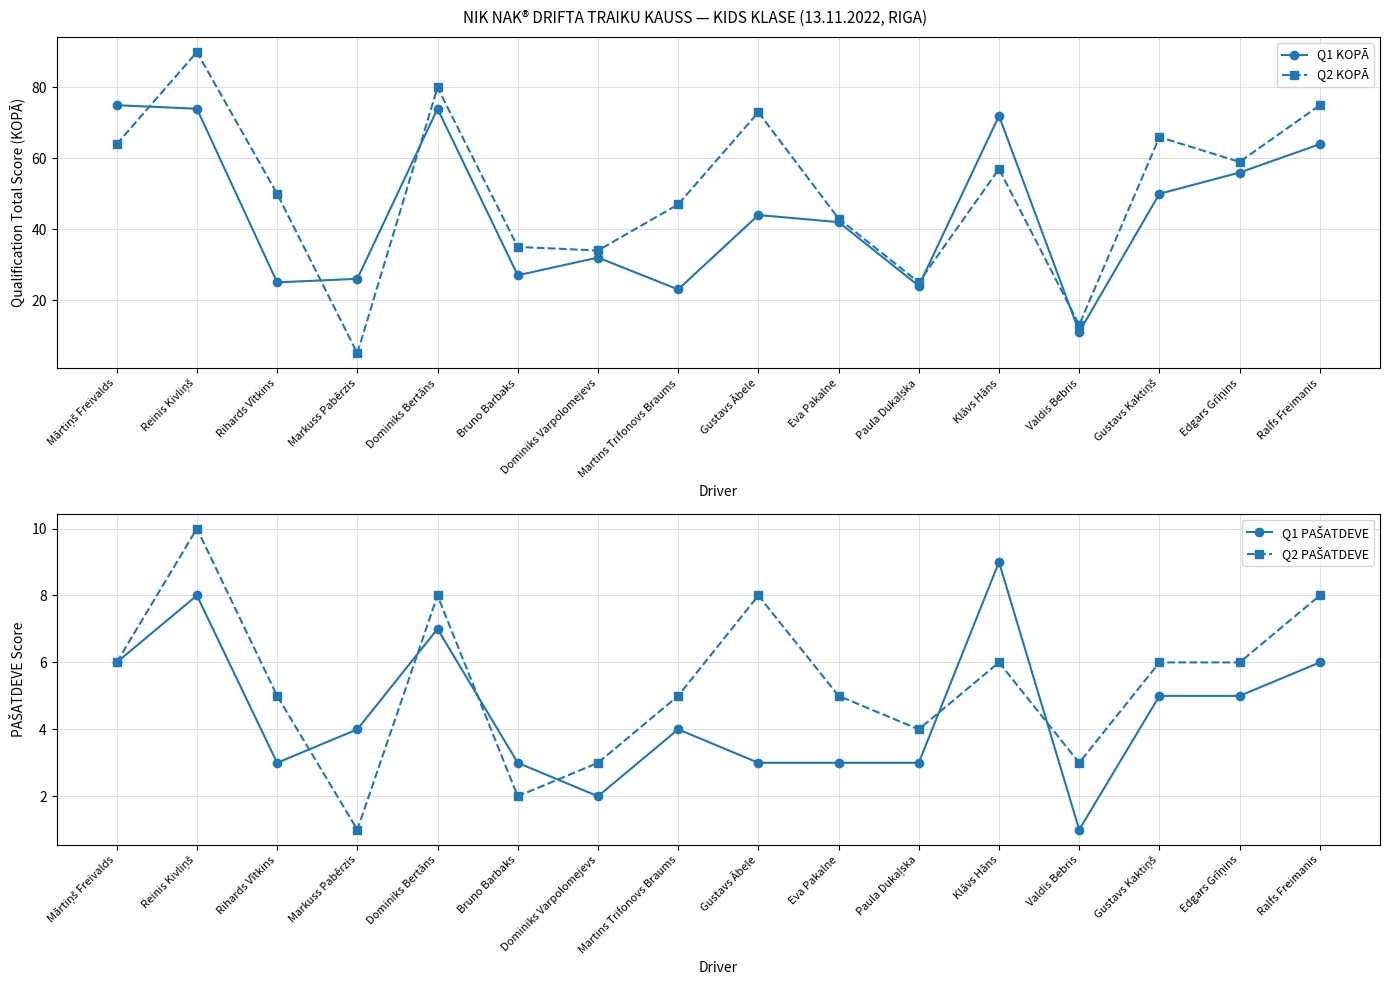

At which label is Q2 KOPĀ closest to 47?

Martins Trifonovs Braums